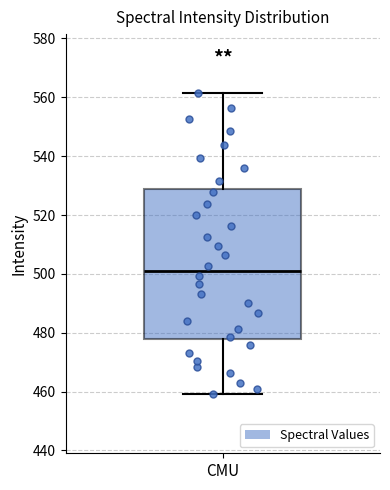

Transcribe this box plot: give where the median line is, the range the box spans, and where the two whiskers end, as read against the y-axis. The values are not printed on the chart, so give them approximately, as read against the axis.

median 502, box 478 to 528, whiskers 460 to 562